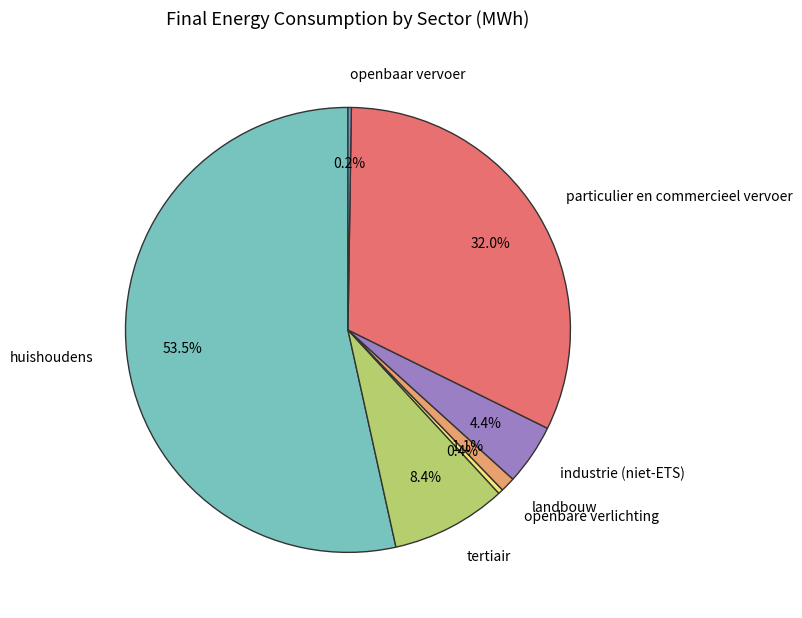

Which slice is the largest?

huishoudens